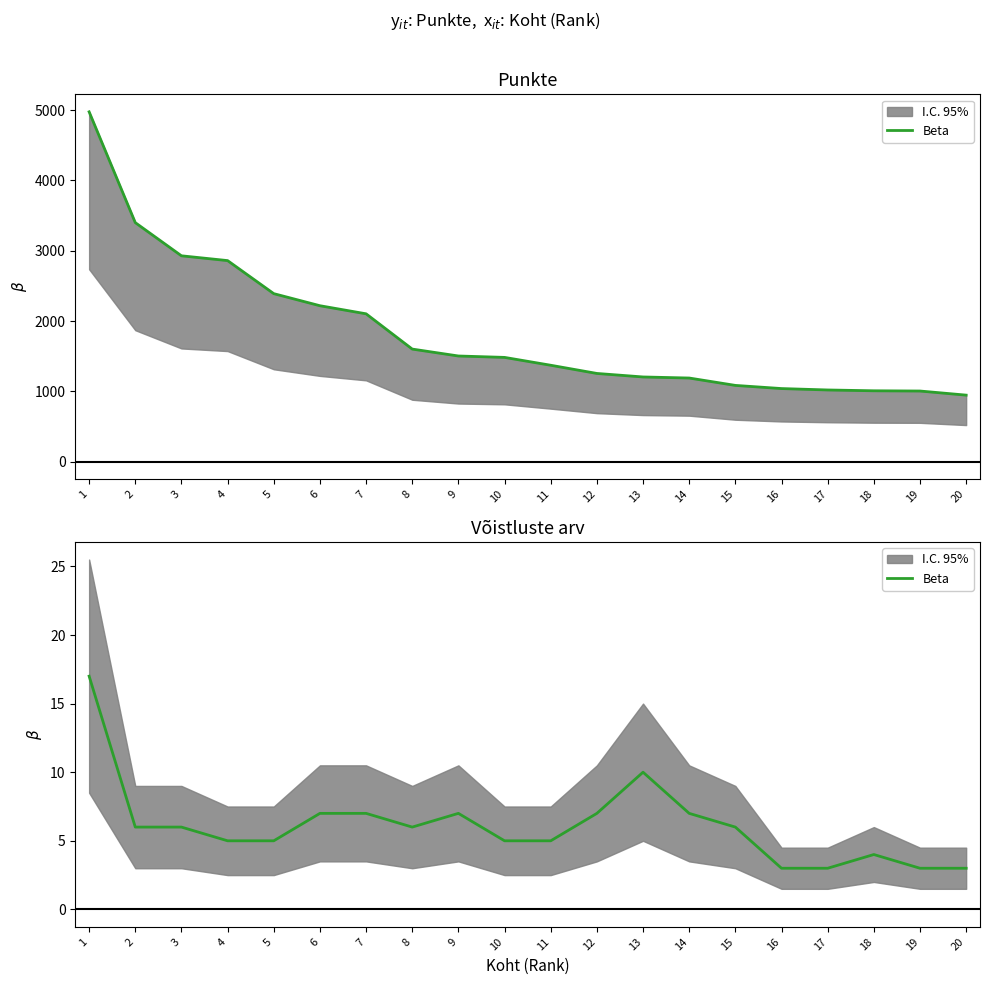

What is the change in value from 1 to 19?

-14